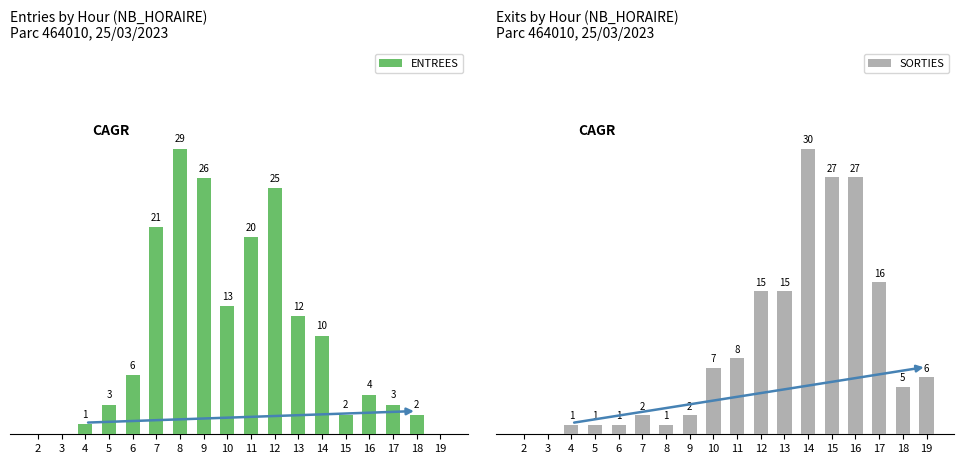

How many data points does each series have?

18